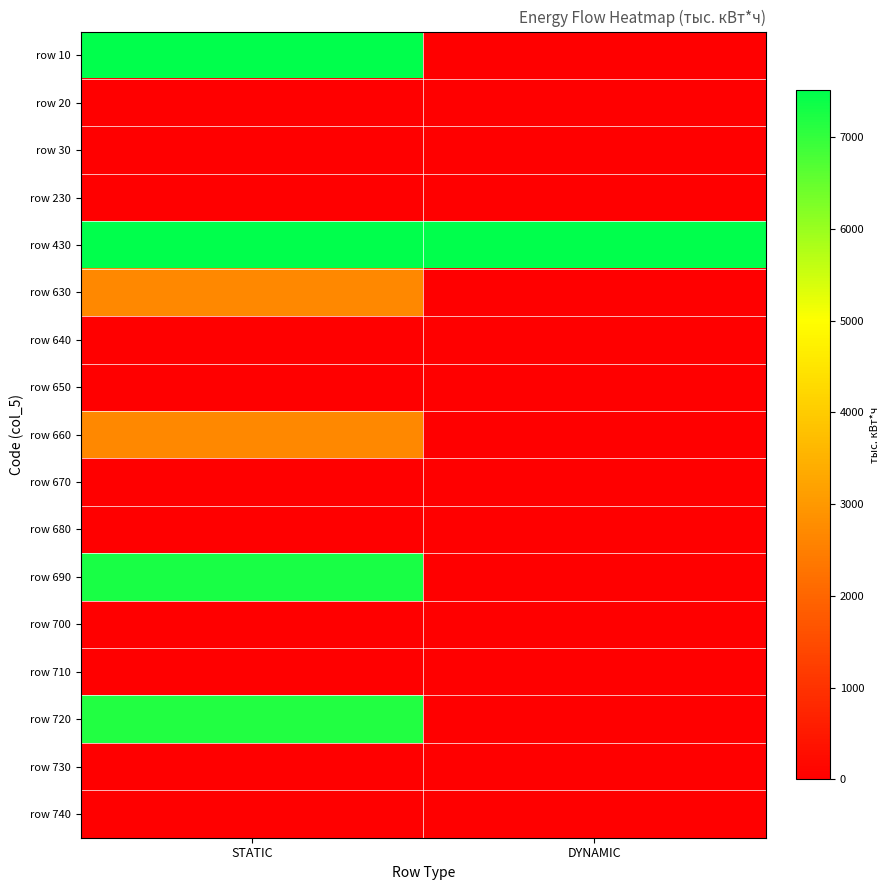

Which has a higher value, STATIC or DYNAMIC?

STATIC